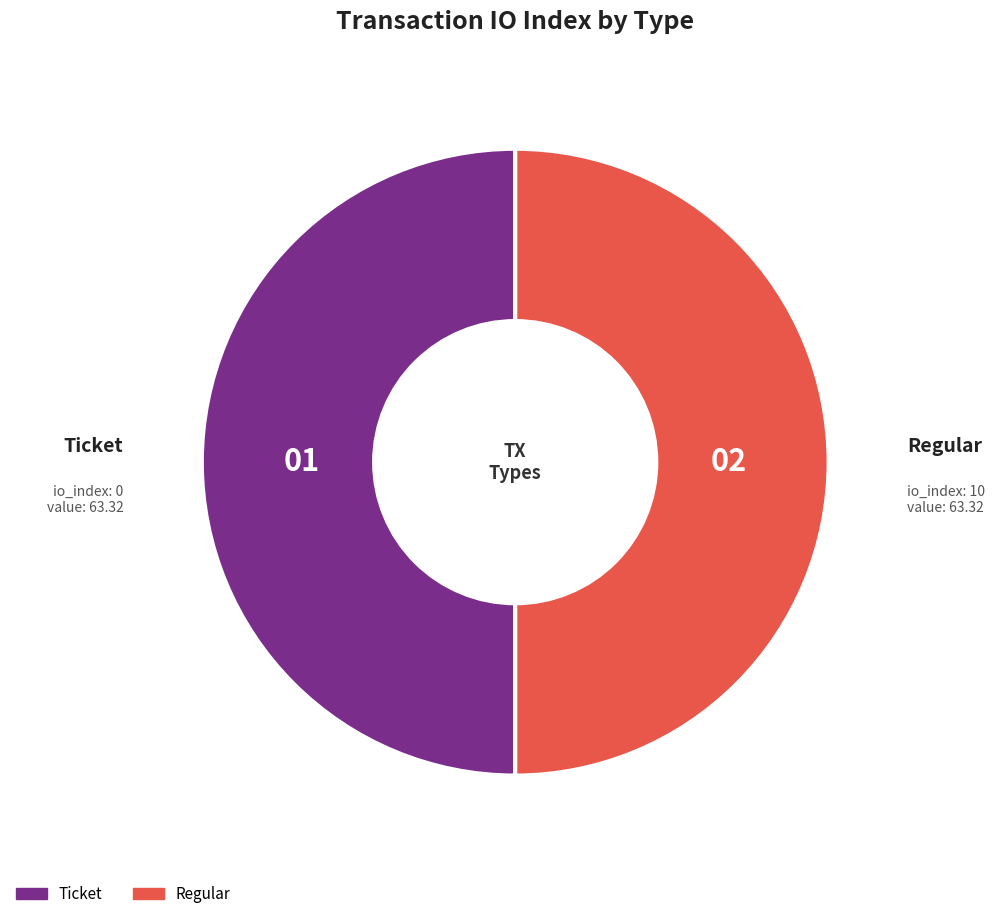

Approximately how many times larger is the value at Ticket compared to Regular?

1.0